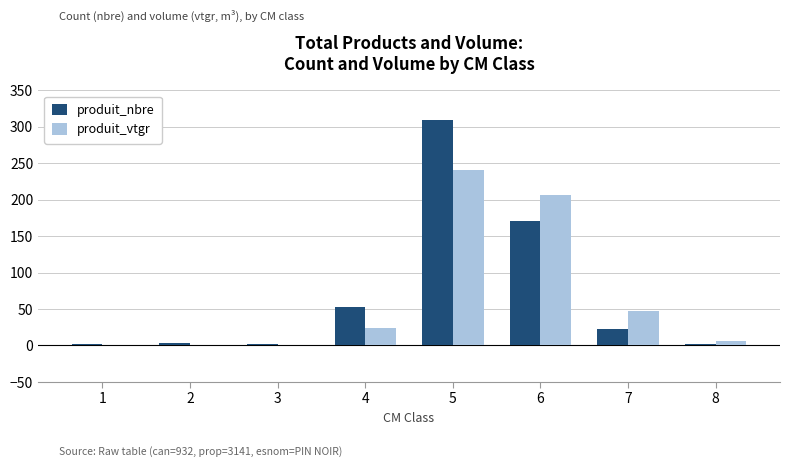

Which series changed the most between 1 and 5?

produit_nbre